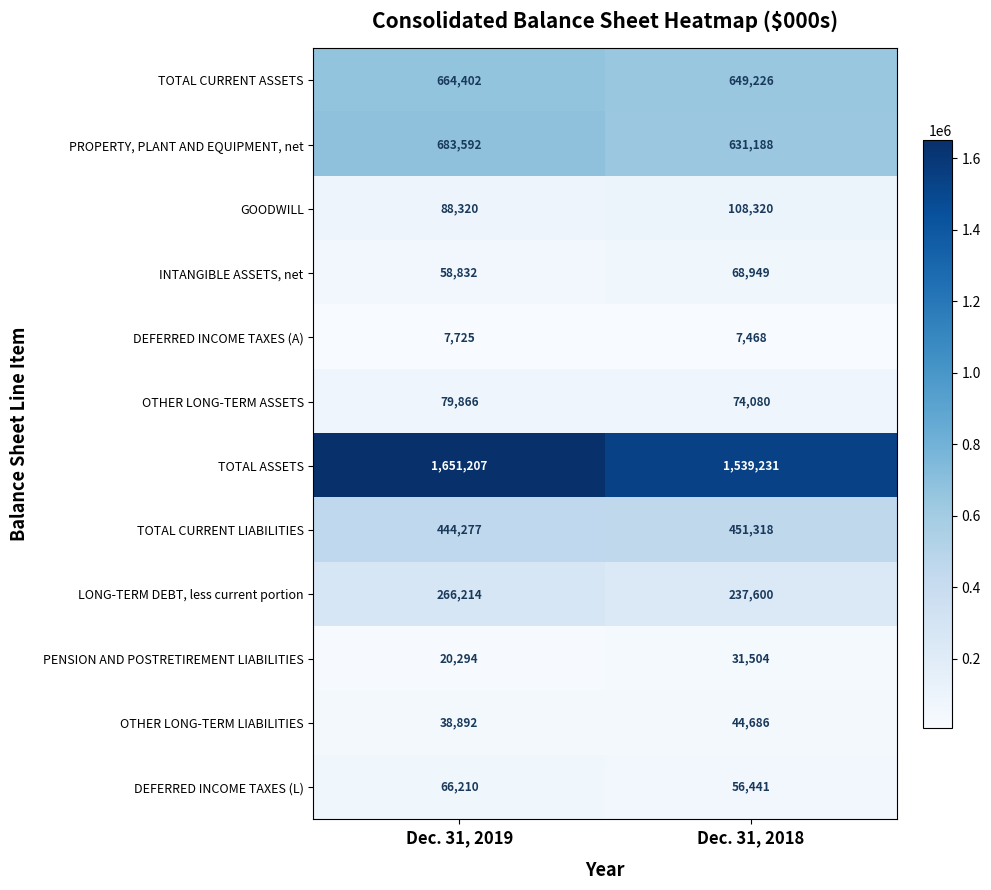

Reading left to right, extract all data points from this chart.

TOTAL CURRENT ASSETS: Dec. 31, 2019=664402	Dec. 31, 2018=649226
PROPERTY, PLANT AND EQUIPMENT, net: Dec. 31, 2019=683592	Dec. 31, 2018=631188
GOODWILL: Dec. 31, 2019=88320	Dec. 31, 2018=108320
INTANGIBLE ASSETS, net: Dec. 31, 2019=58832	Dec. 31, 2018=68949
DEFERRED INCOME TAXES (A): Dec. 31, 2019=7725	Dec. 31, 2018=7468
OTHER LONG-TERM ASSETS: Dec. 31, 2019=79866	Dec. 31, 2018=74080
TOTAL ASSETS: Dec. 31, 2019=1651207	Dec. 31, 2018=1539231
TOTAL CURRENT LIABILITIES: Dec. 31, 2019=444277	Dec. 31, 2018=451318
LONG-TERM DEBT, less current portion: Dec. 31, 2019=266214	Dec. 31, 2018=237600
PENSION AND POSTRETIREMENT LIABILITIES: Dec. 31, 2019=20294	Dec. 31, 2018=31504
OTHER LONG-TERM LIABILITIES: Dec. 31, 2019=38892	Dec. 31, 2018=44686
DEFERRED INCOME TAXES (L): Dec. 31, 2019=66210	Dec. 31, 2018=56441